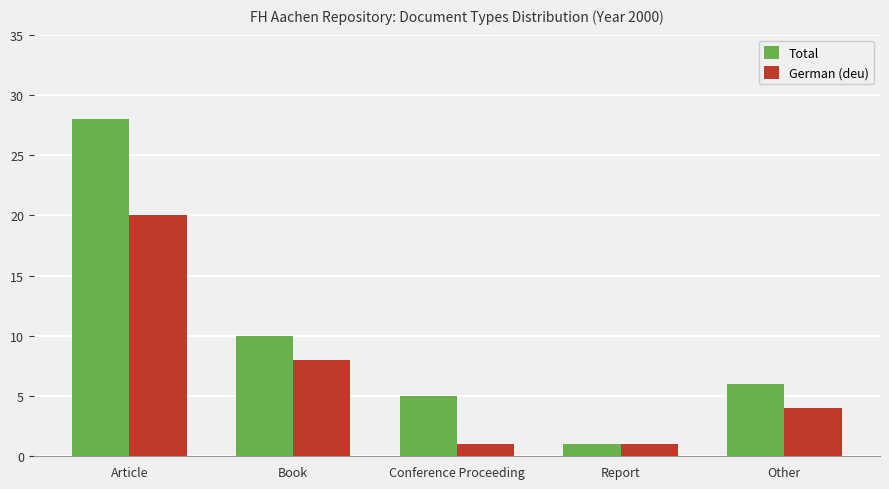

What is the difference between the maximum and second lowest values in the German (deu) series?

19